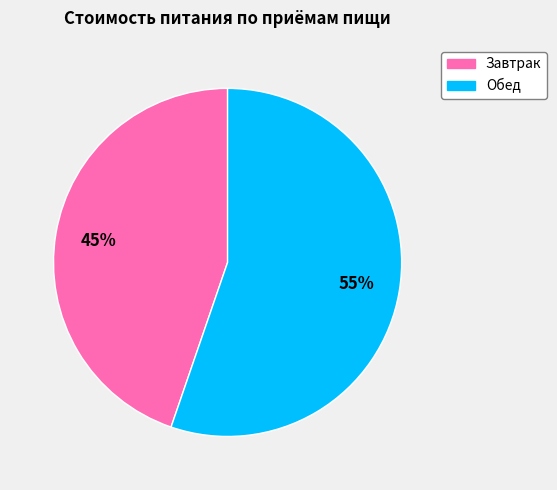

To the nearest percent, what percentage of the pie is Завтрак?

45%